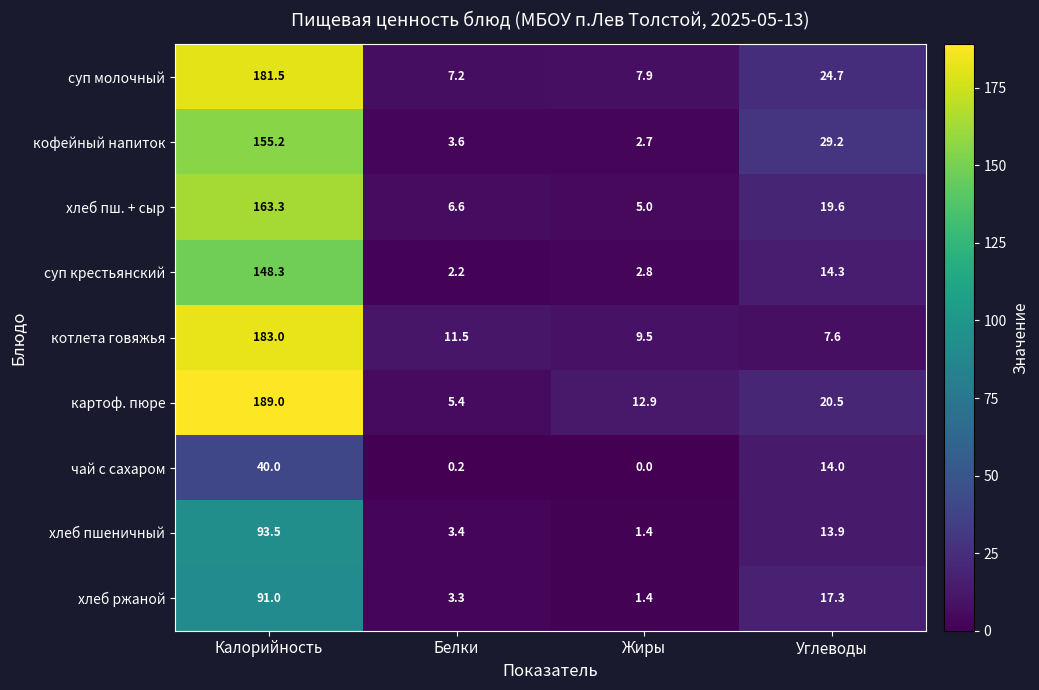

Read the картоф. пюре value at Калорийность.

189.0